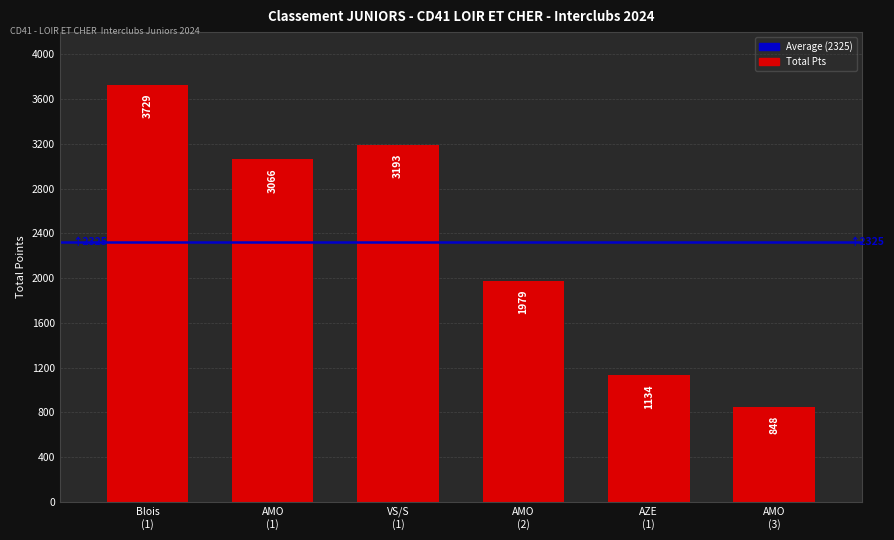

What is the difference between the second highest and second lowest values?

2059